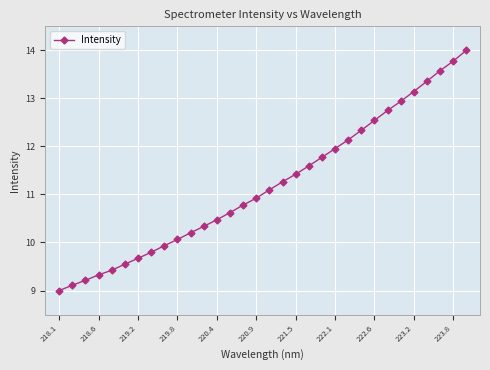

What is the difference between the maximum and minimum values?

5.0